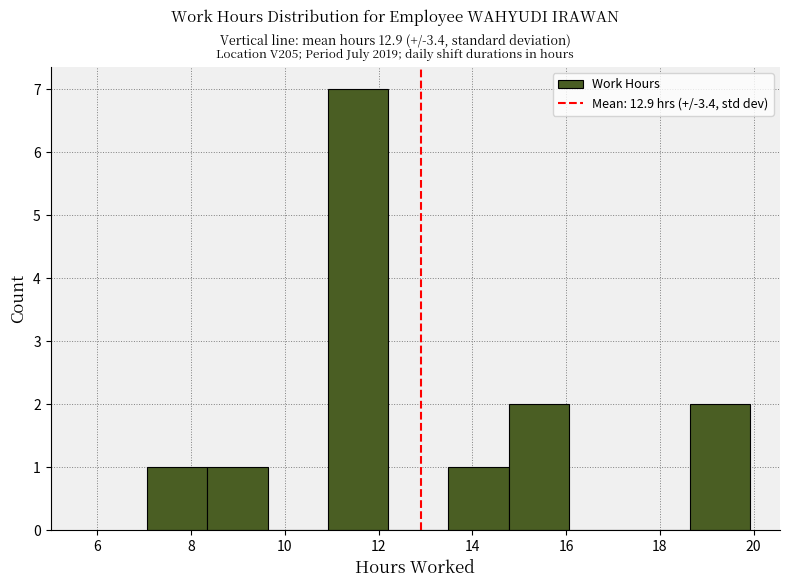

Reading left to right, transcribe this chart: for each bar, give the range it covers on the x-axis and its height. Neither the bar edges nor the heights are printed on the chart, so give them approximately, as read against the axes.

7.0 to 8.4: 1
8.4 to 9.6: 1
9.6 to 11.0: 0
11.0 to 12.2: 7
12.2 to 13.4: 0
13.4 to 14.8: 1
14.8 to 16.0: 2
16.0 to 17.4: 0
17.4 to 18.6: 0
18.6 to 20.0: 2